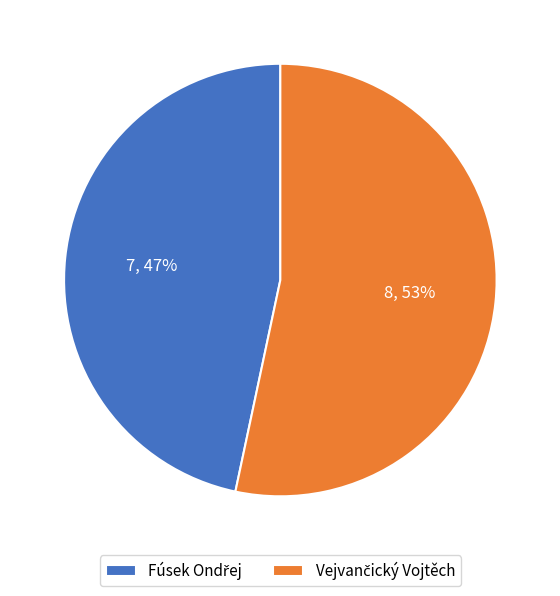

Is there any slice that represents more than half of the pie?

Yes